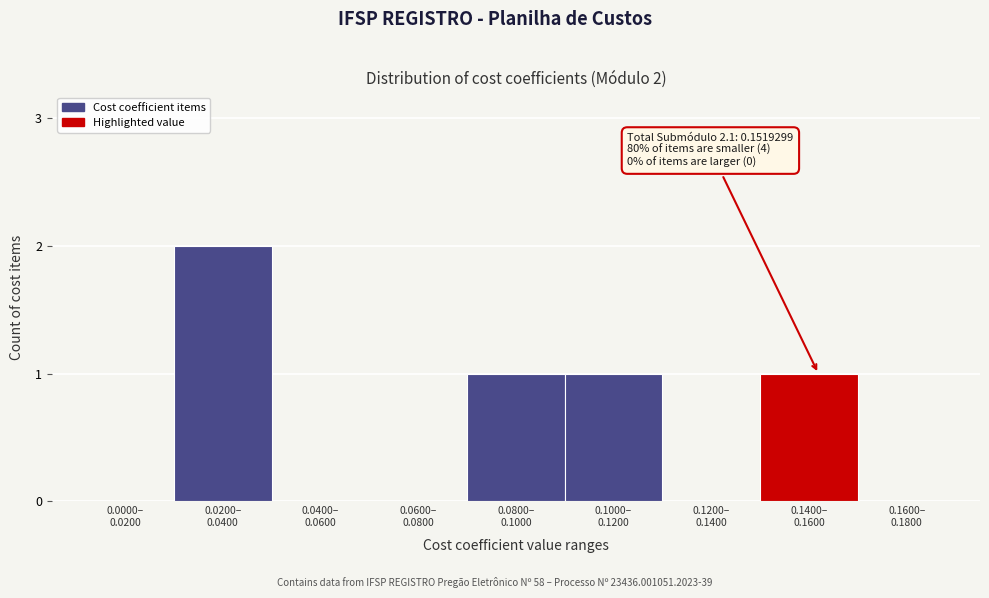

What is the sum of all values?

5